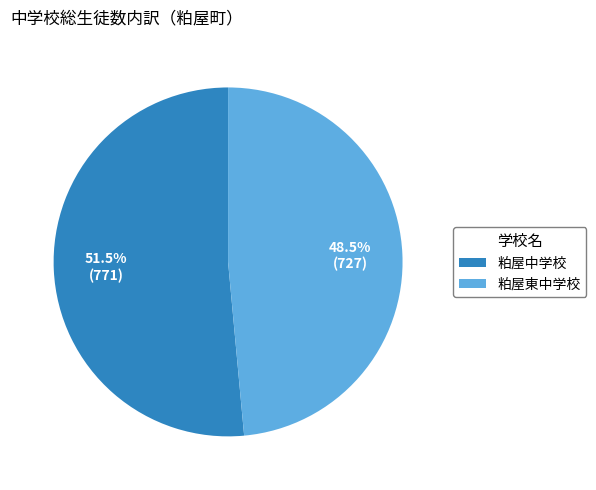

Does 粕屋東中学校 account for over 50% of the chart?

No